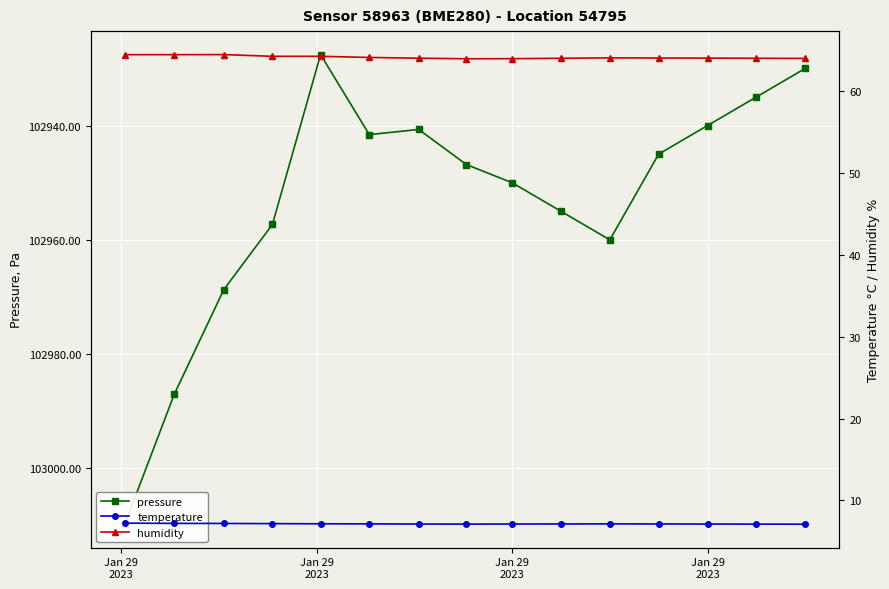

At which category does the chart reach its peak across all series?

Jan 29
2023